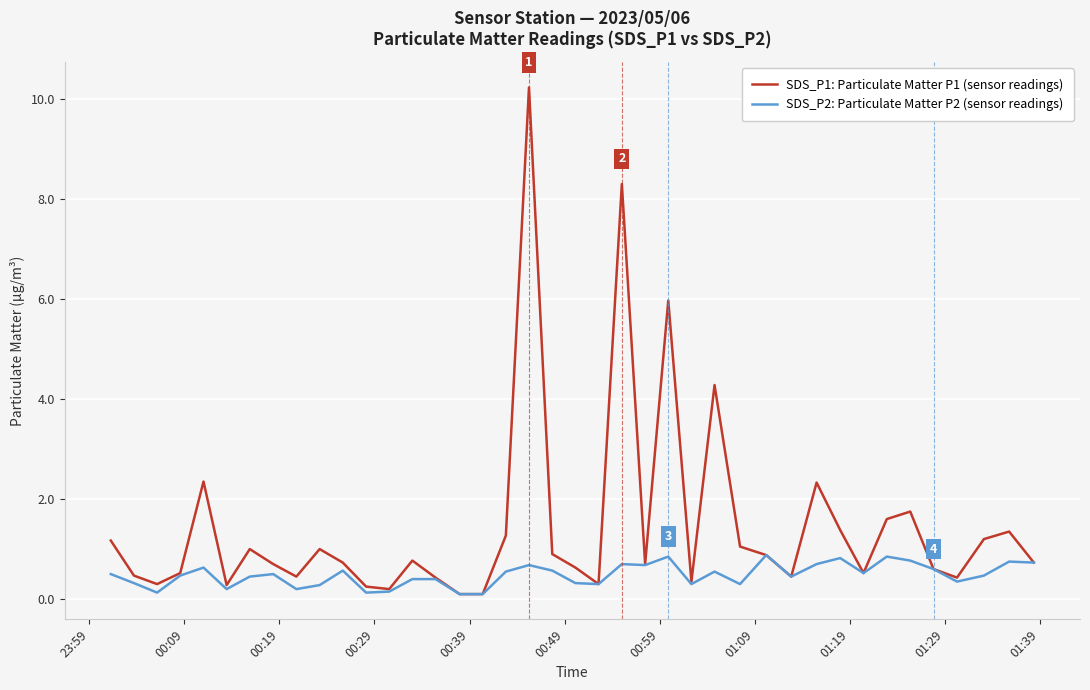

What is the average value of the SDS_P1: Particulate Matter P1 (sensor readings) series?

1.5